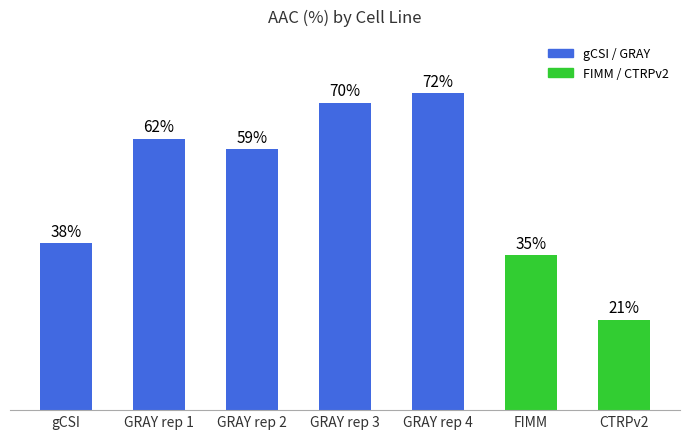

What is the label of the 1st bar from the right?

CTRPv2